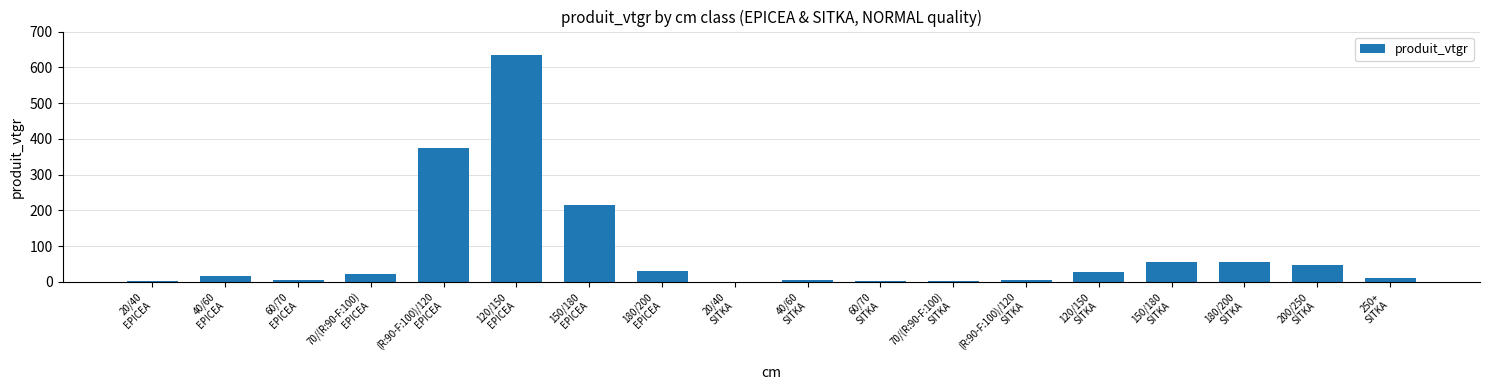

The value at 70/(R:90-F:100)
EPICEA is 21.3. True or false?

True